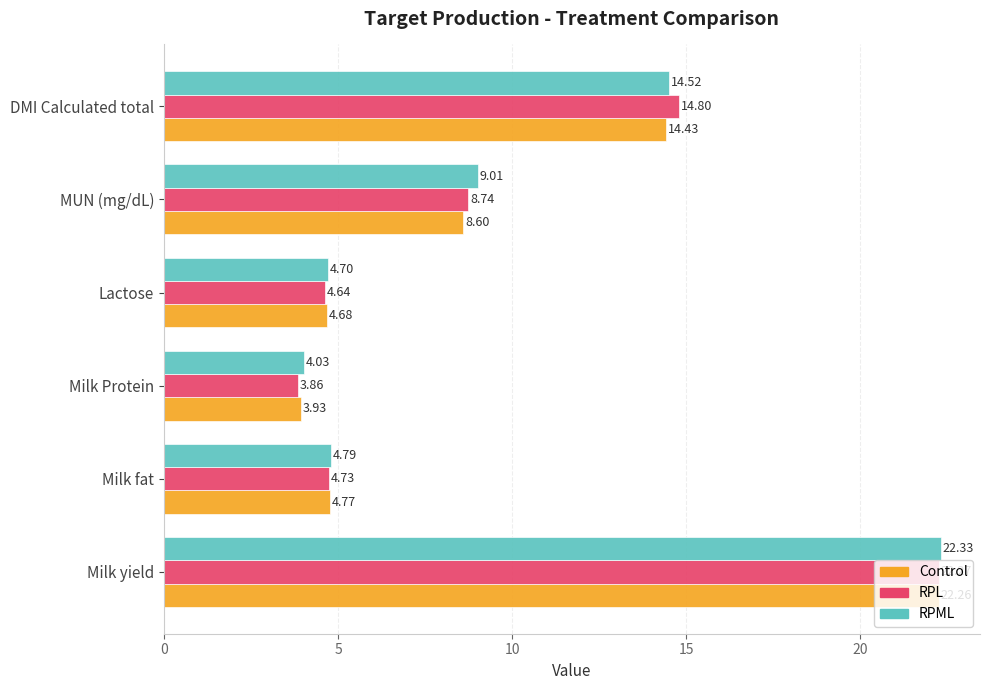

List the labels in order of Control value, largest first.

Milk yield, DMI Calculated total, MUN (mg/dL), Milk fat, Lactose, Milk Protein